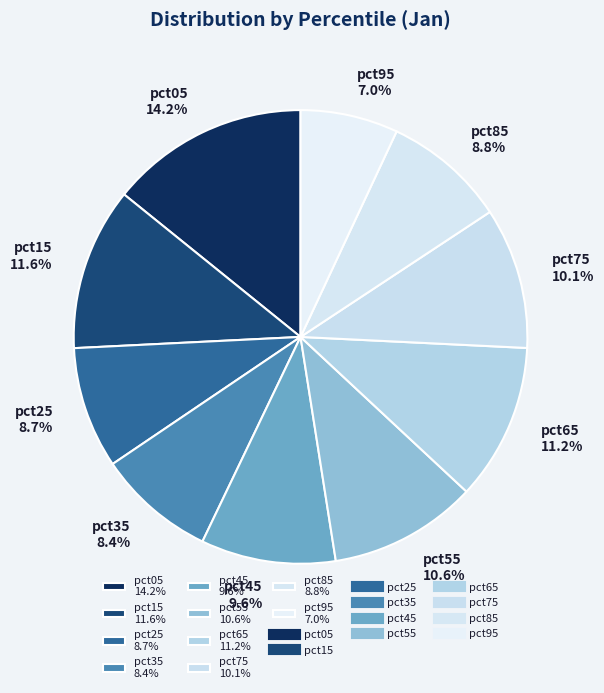

What is the smallest slice in the pie chart?

pct95